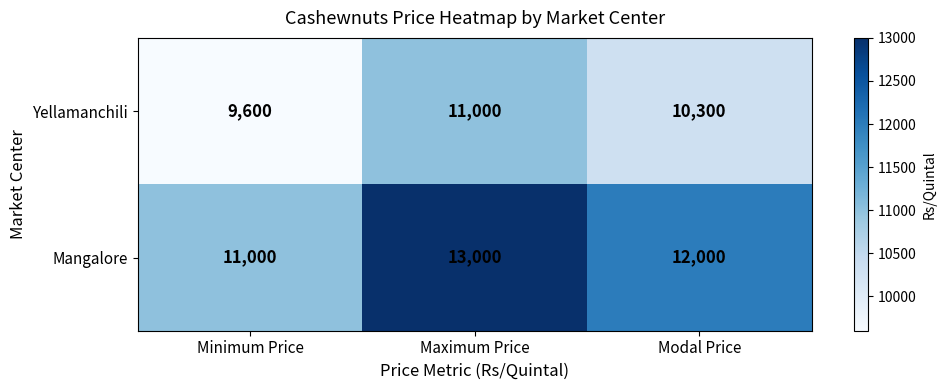

Which series has the widest spread of values?

Mangalore